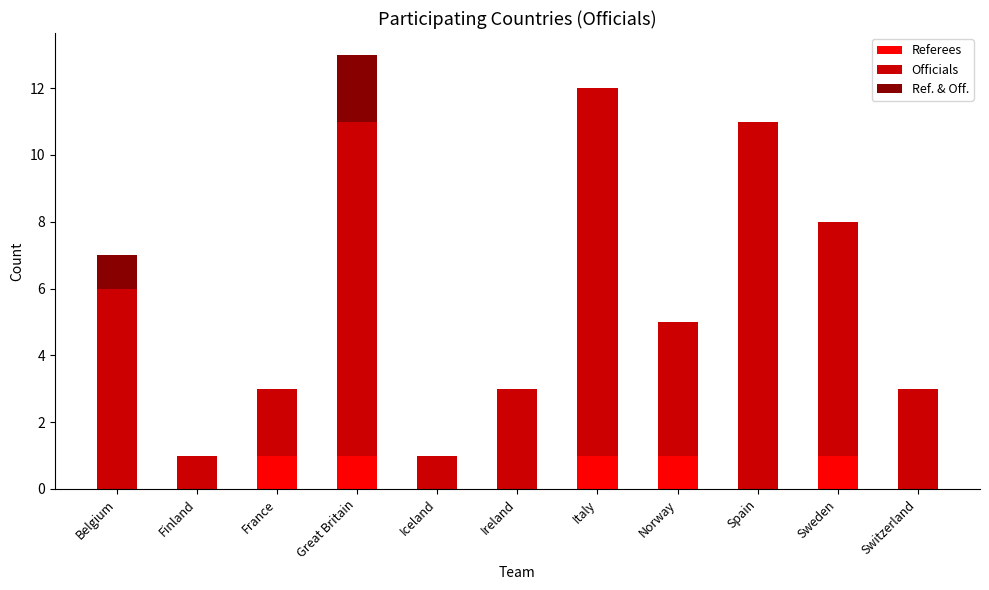

What is the total value across all series at Italy?

12